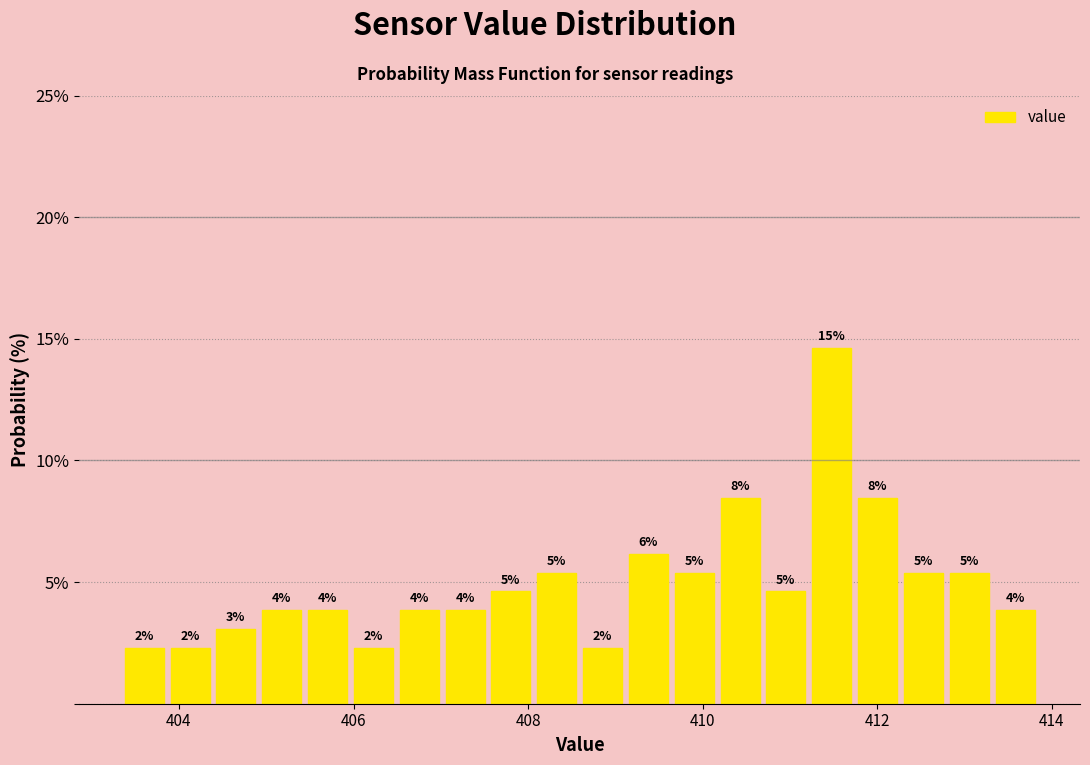

Around what value on the x-axis is the tallest bar? Give the approximate position of its centre, as read against the axis.

411.4